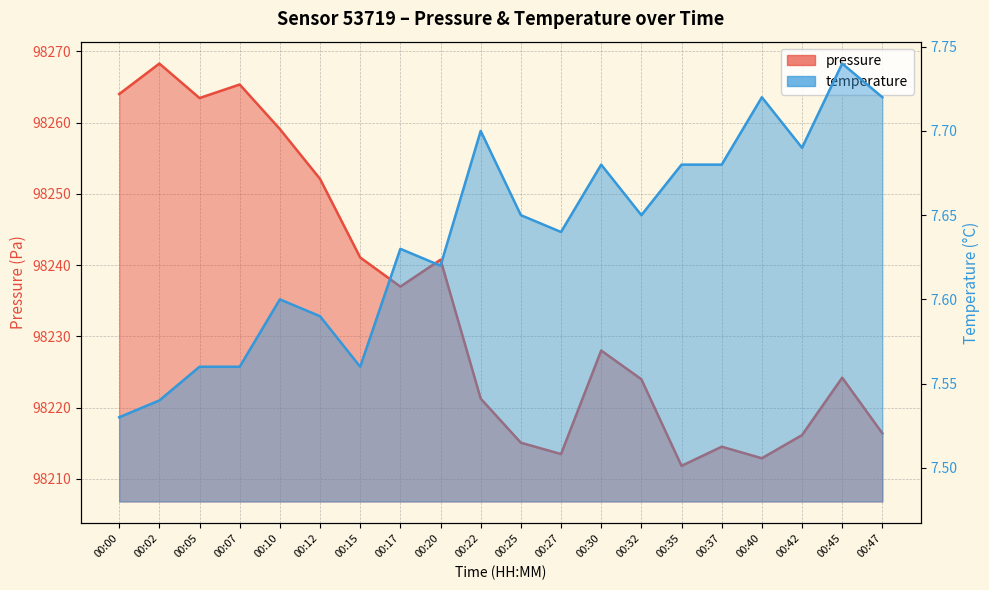

How many lines are shown in the chart?

2